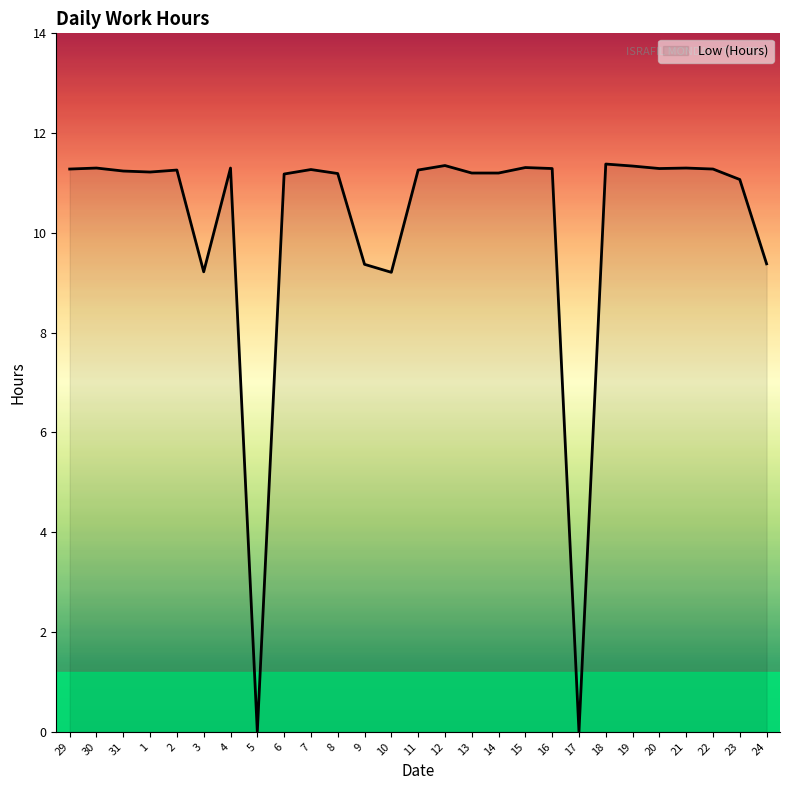

What is the greatest value displayed?

11.4